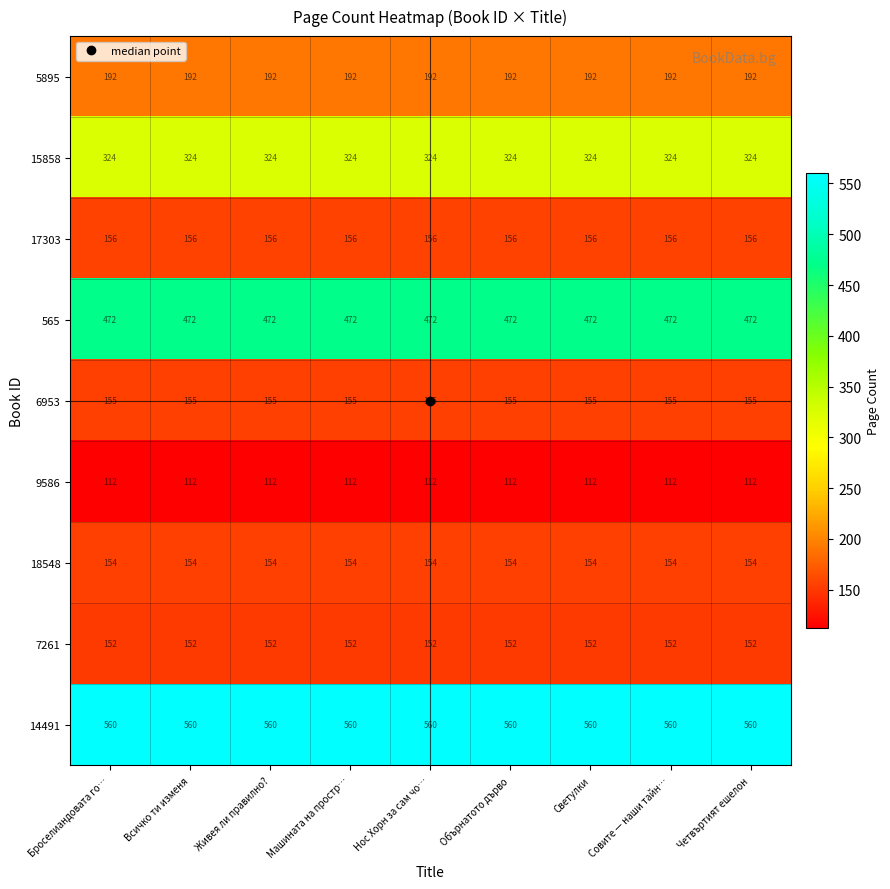

True or false: 7261 has a value of 152 at Обърнатото дърво.

True